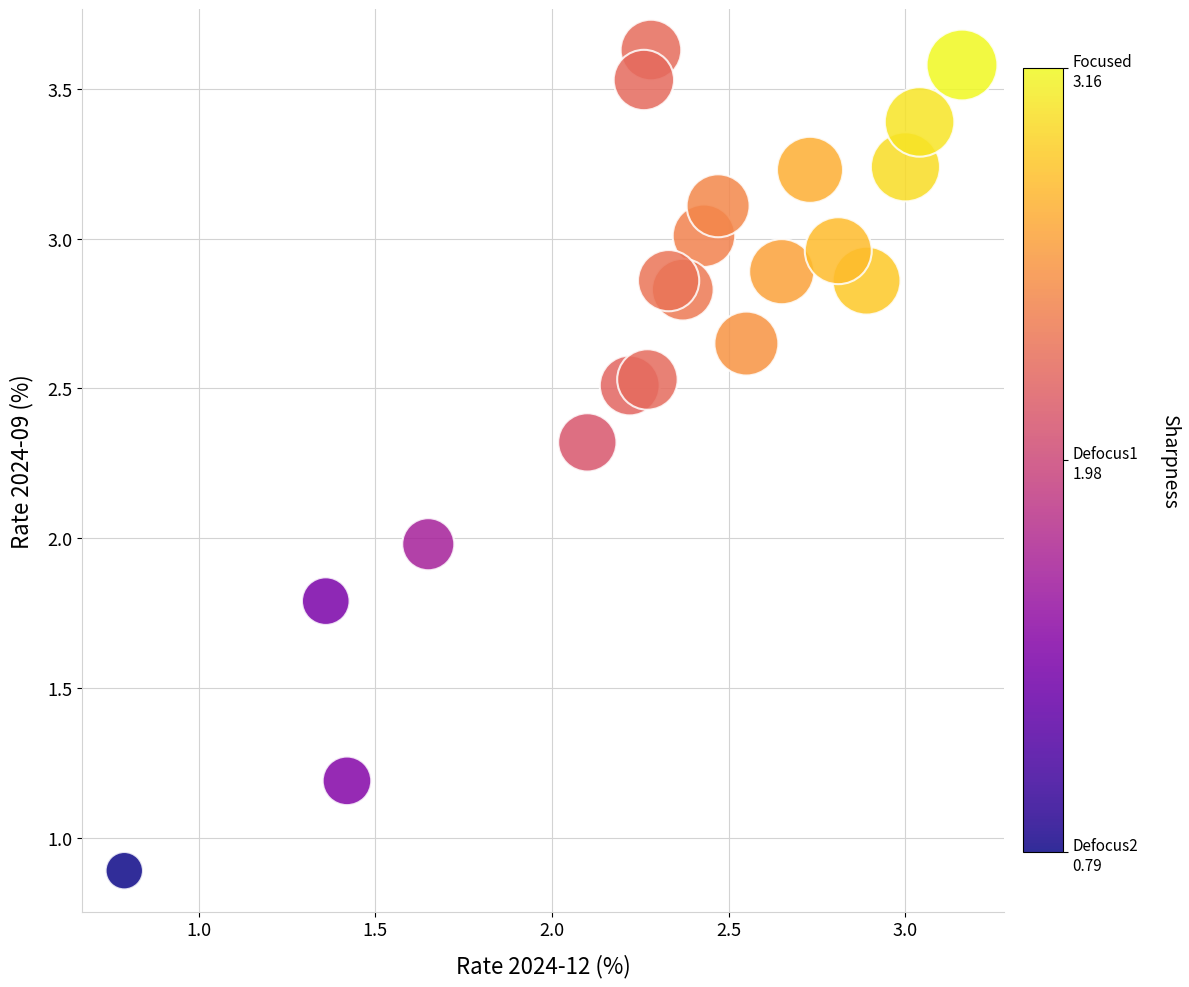

What is the range of X values (max minus min)?

2.4